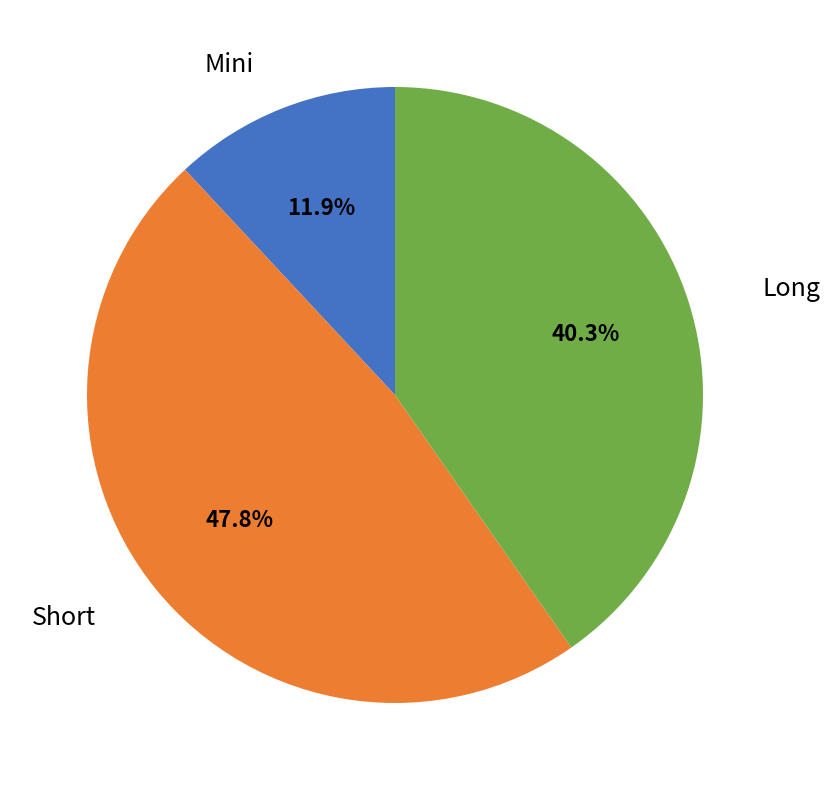

Is there a majority slice in this chart?

No